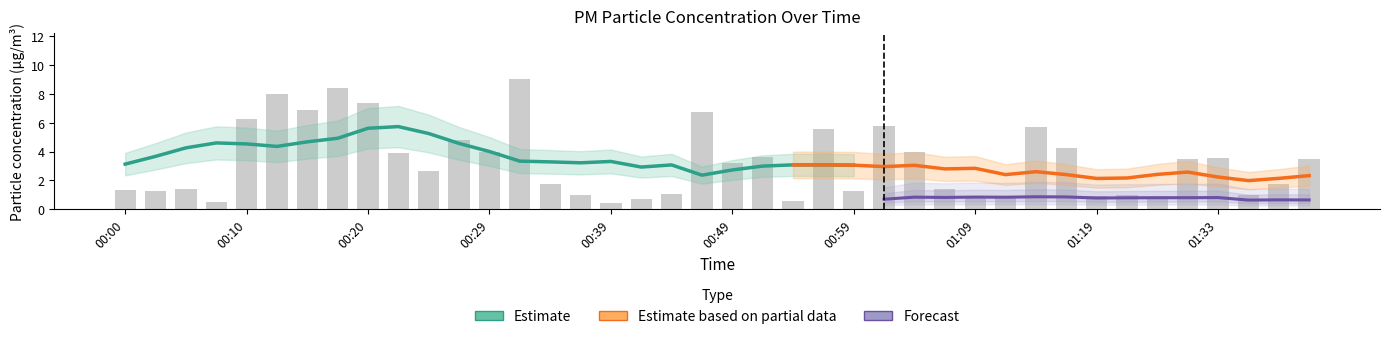

At which category does the chart reach its peak across all series?

00:32